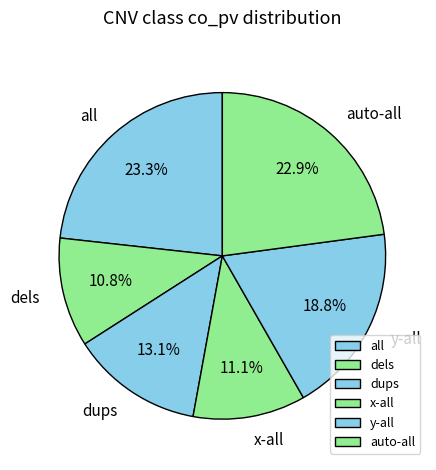

Do x-all and auto-all together represent more than half of the pie?

No